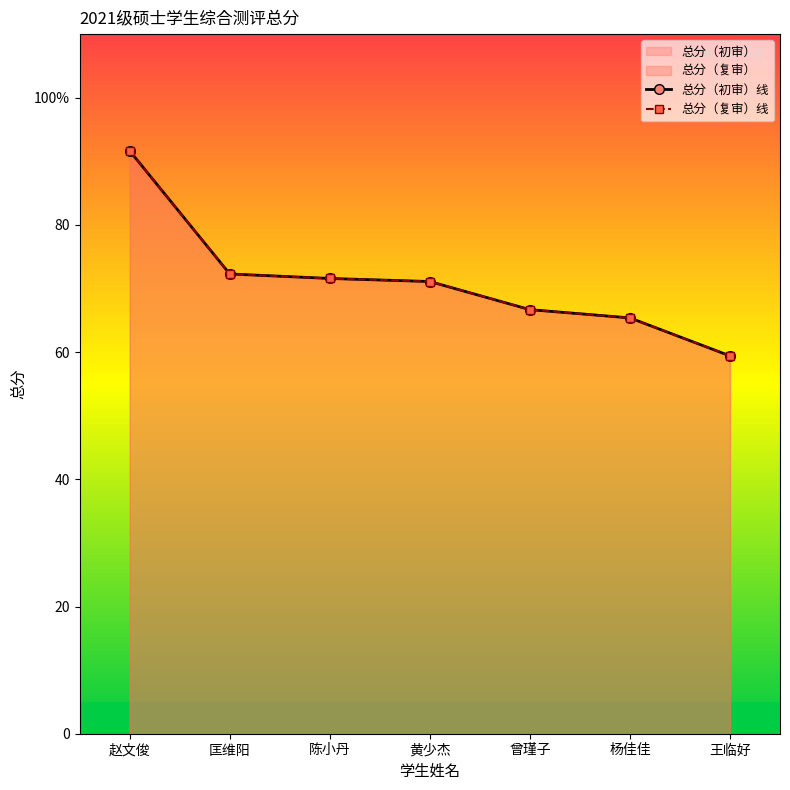

Reading left to right, extract all data points from this chart.

总分（初审）线: 91.7	72.3	71.6	71.1	66.7	65.4	59.4
总分（复审）线: 91.7	72.3	71.6	71.1	66.7	65.4	59.4